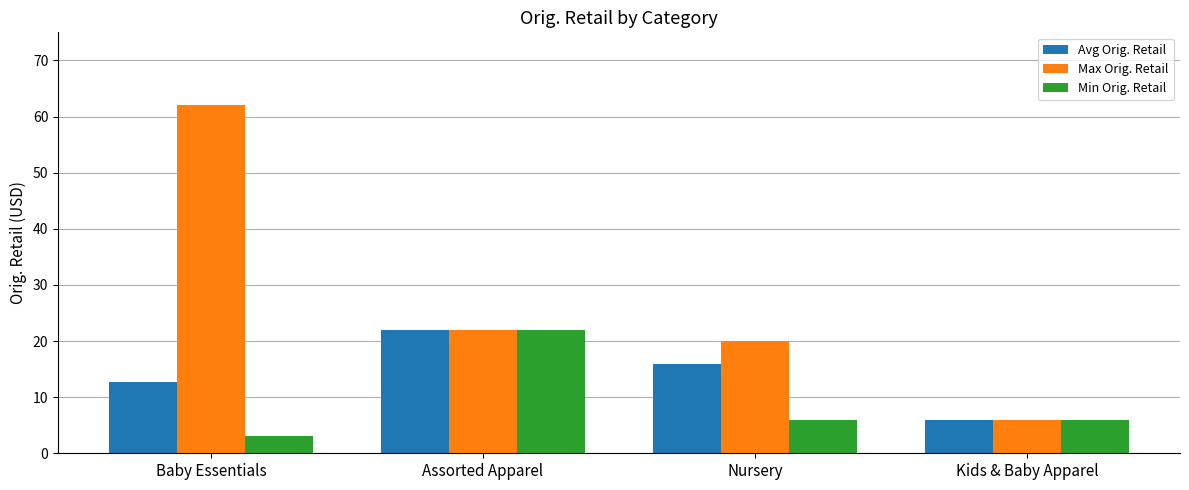

What is the value of the Avg Orig. Retail bar at the 4th from the left?

6.0